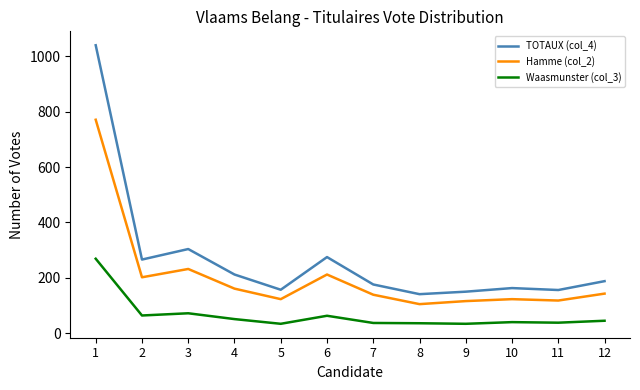

Count the number of data series in this chart.

3